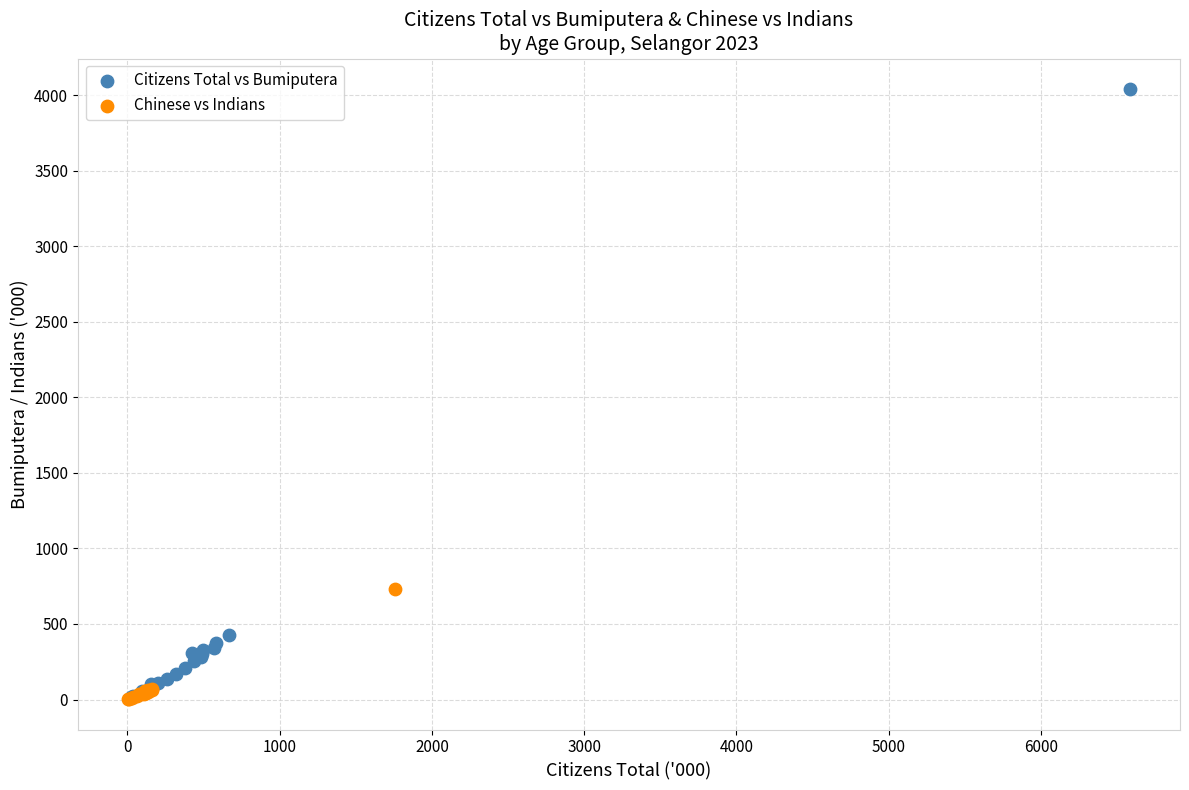

Which series has the largest Y range (max minus min)?

Citizens Total vs Bumiputera